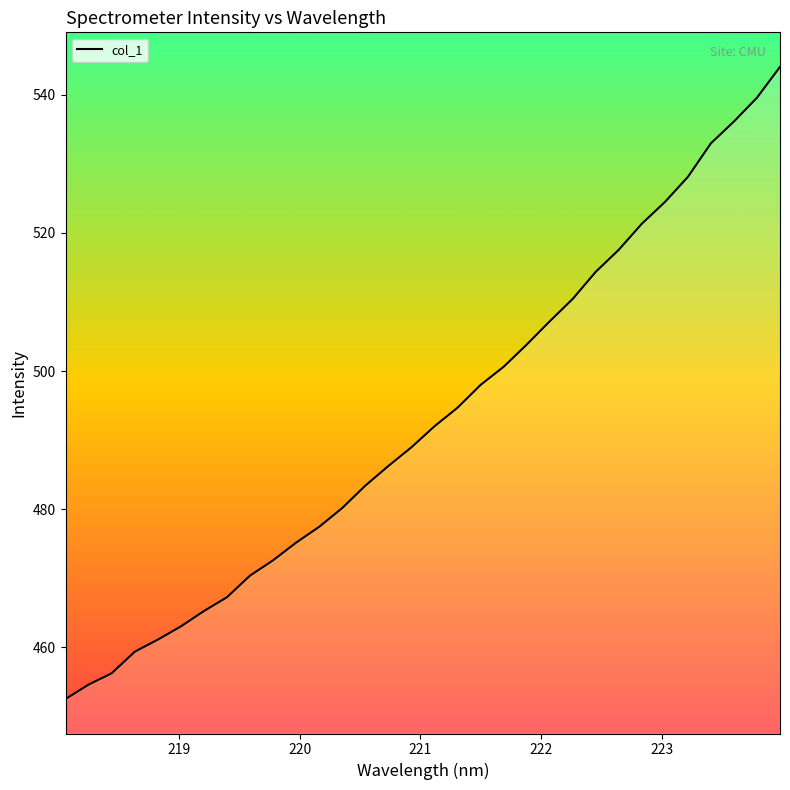

What is the difference between the maximum and minimum values?

91.6